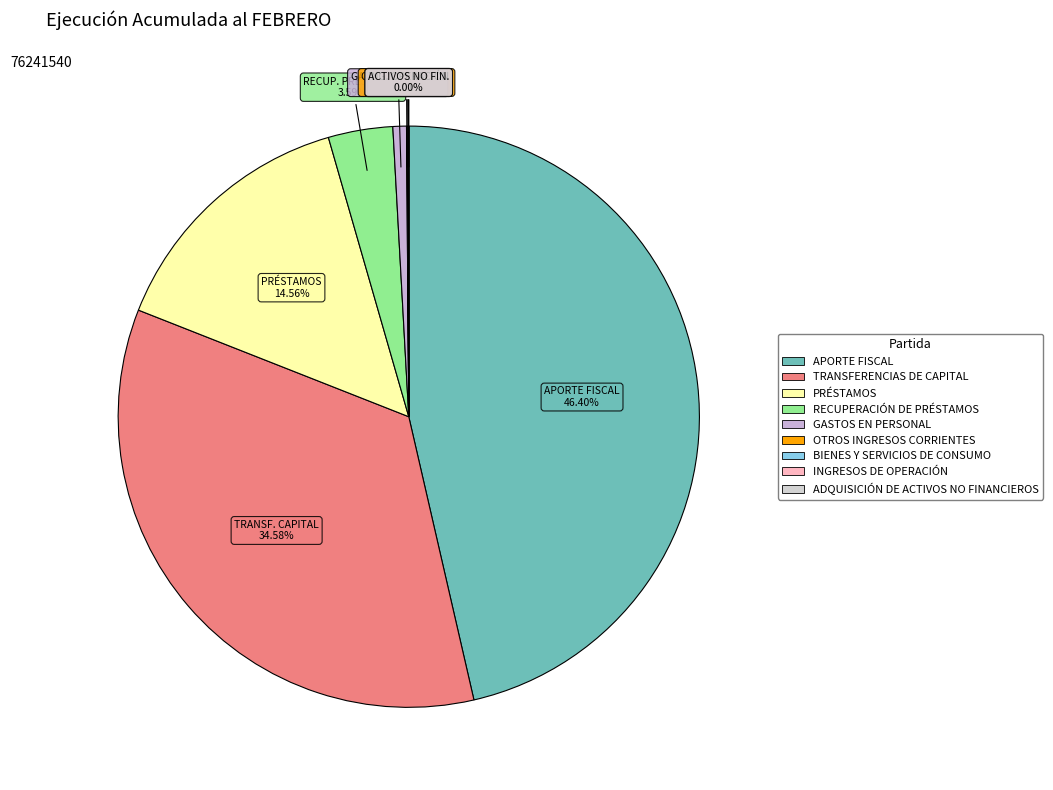

To the nearest percent, what is the combined percentage of TRANSFERENCIAS DE CAPITAL and ADQUISICIÓN DE ACTIVOS NO FINANCIEROS?

35%